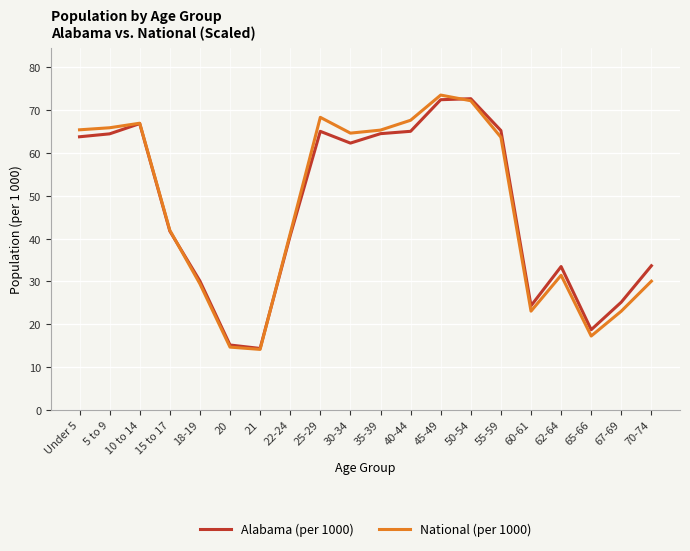

What is the sum of all Alabama (per 1000) values?

939.9